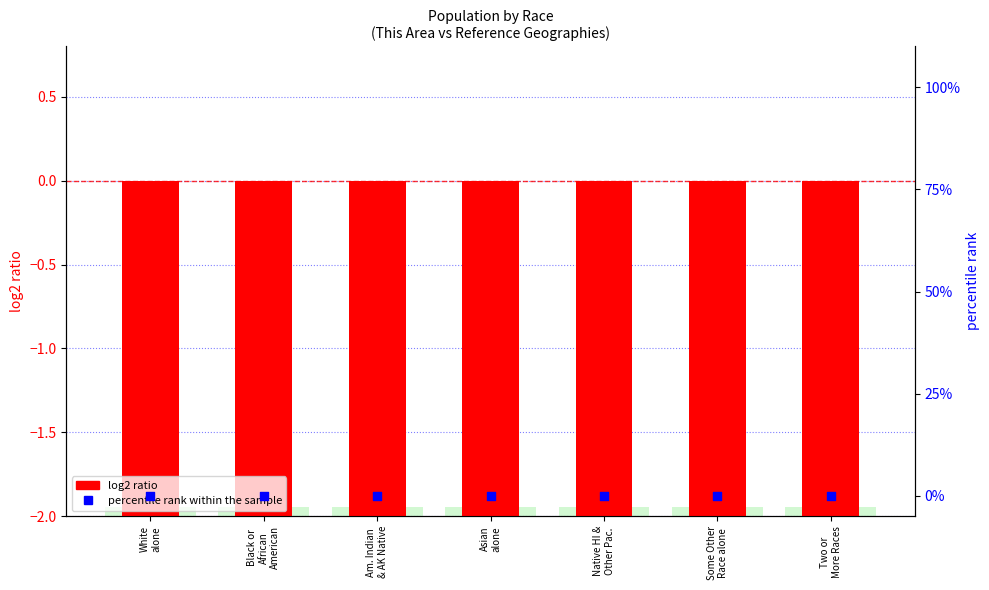

Is the value of percentile rank within the sample at Black or
African
American greater than the value of log2 ratio at Am. Indian
& AK Native?

Yes